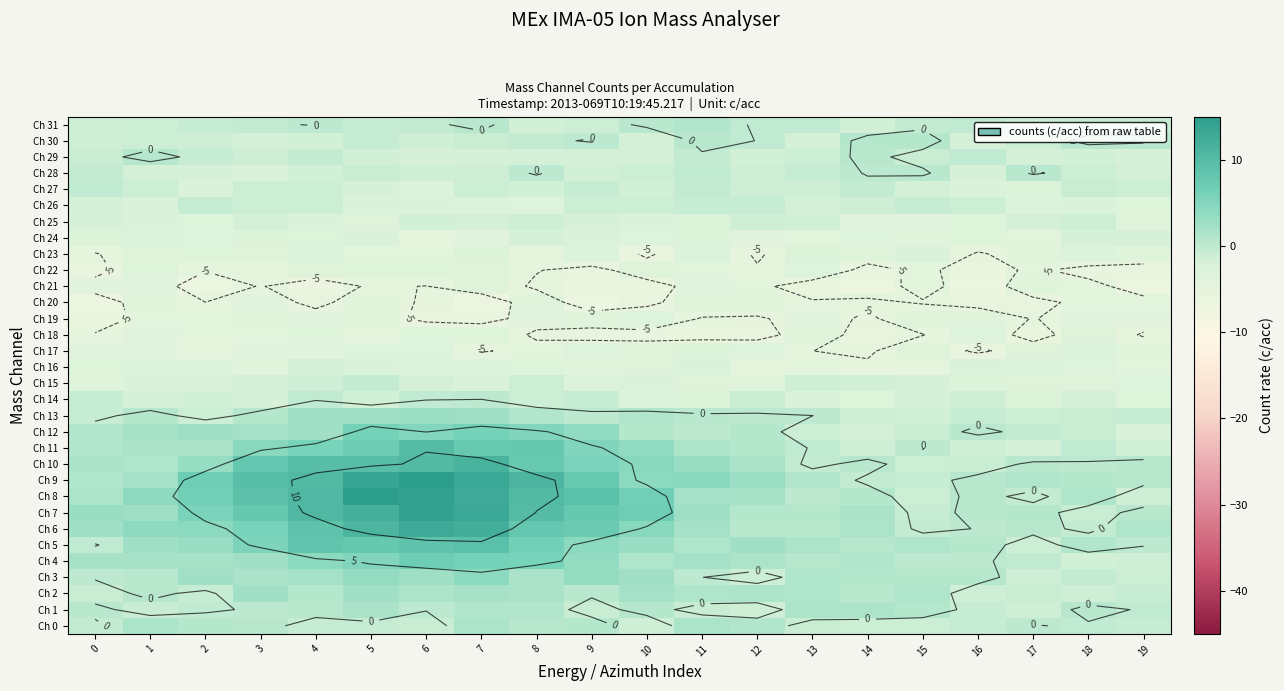

Count the number of categories in the chart.

20